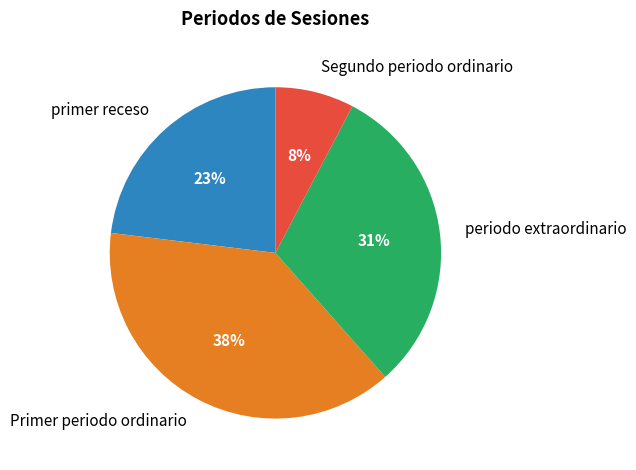

To the nearest percent, what is the average slice percentage?

25%